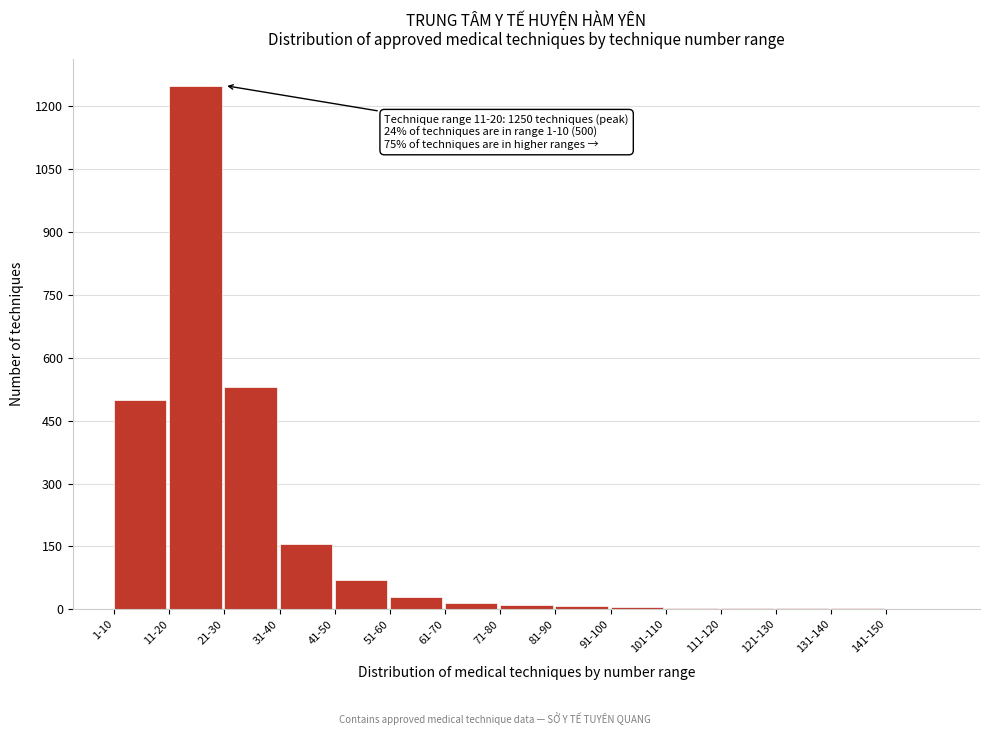

What is the greatest value displayed?

1250